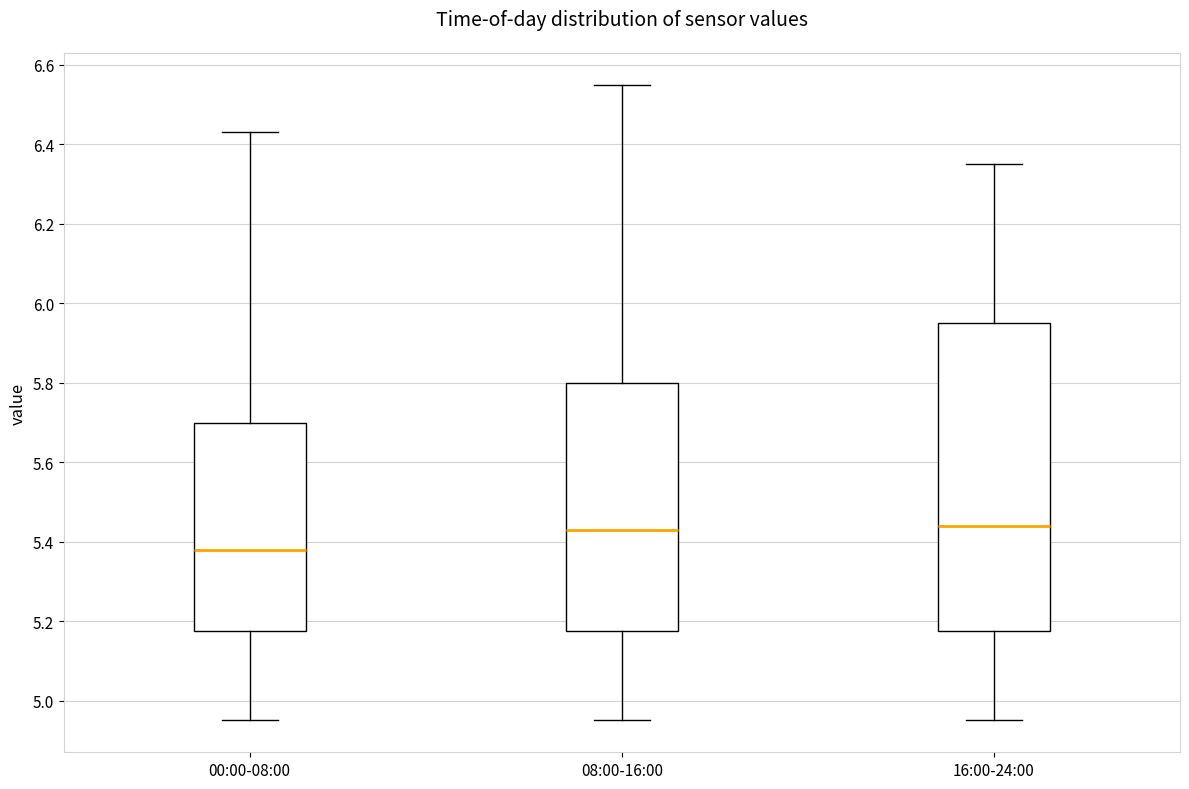

Where is the lower edge of the box for 16:00-24:00 on the y-axis? The values are not printed on the chart, so give them approximately, as read against the axis.

5.18